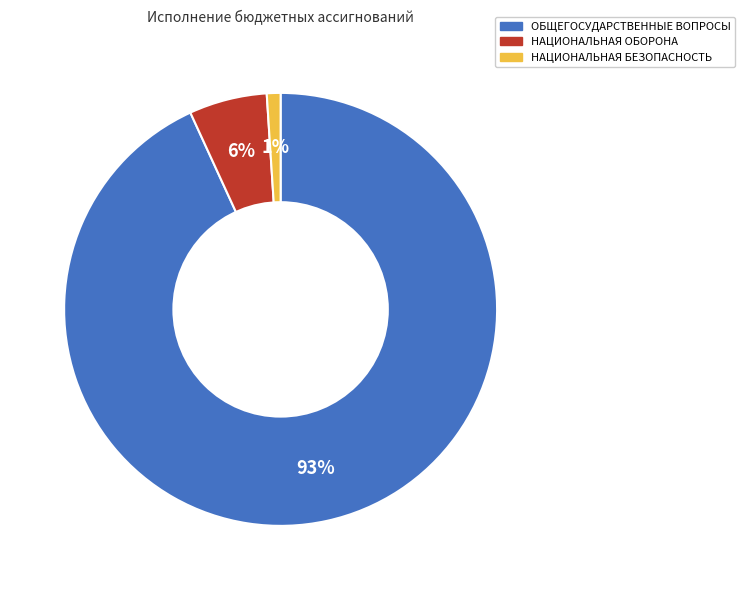

Is there any slice that represents more than half of the pie?

Yes